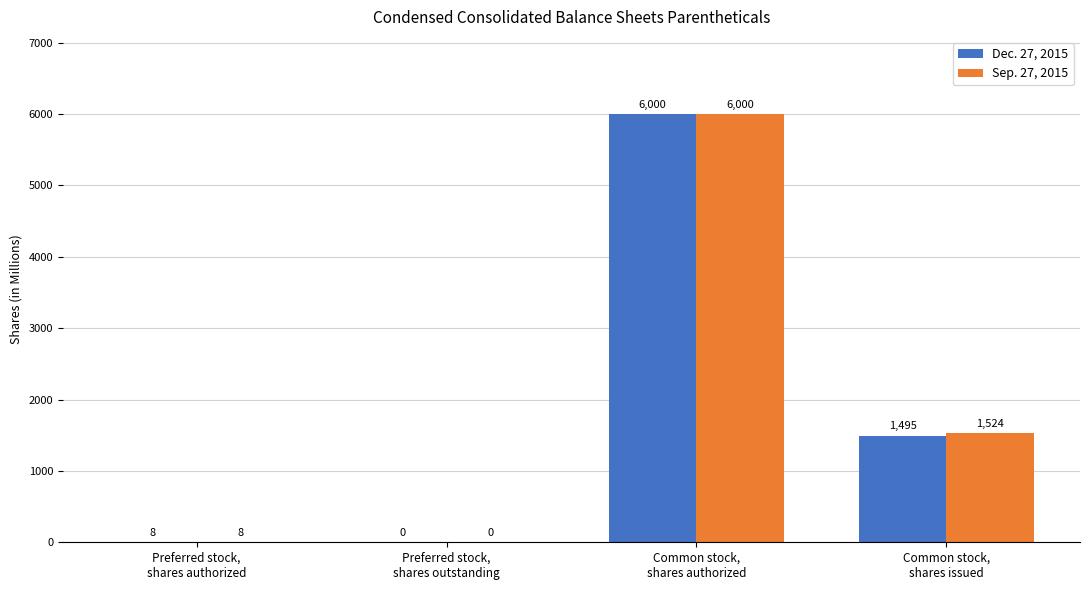

What are all the series names shown in the legend?

Dec. 27, 2015, Sep. 27, 2015